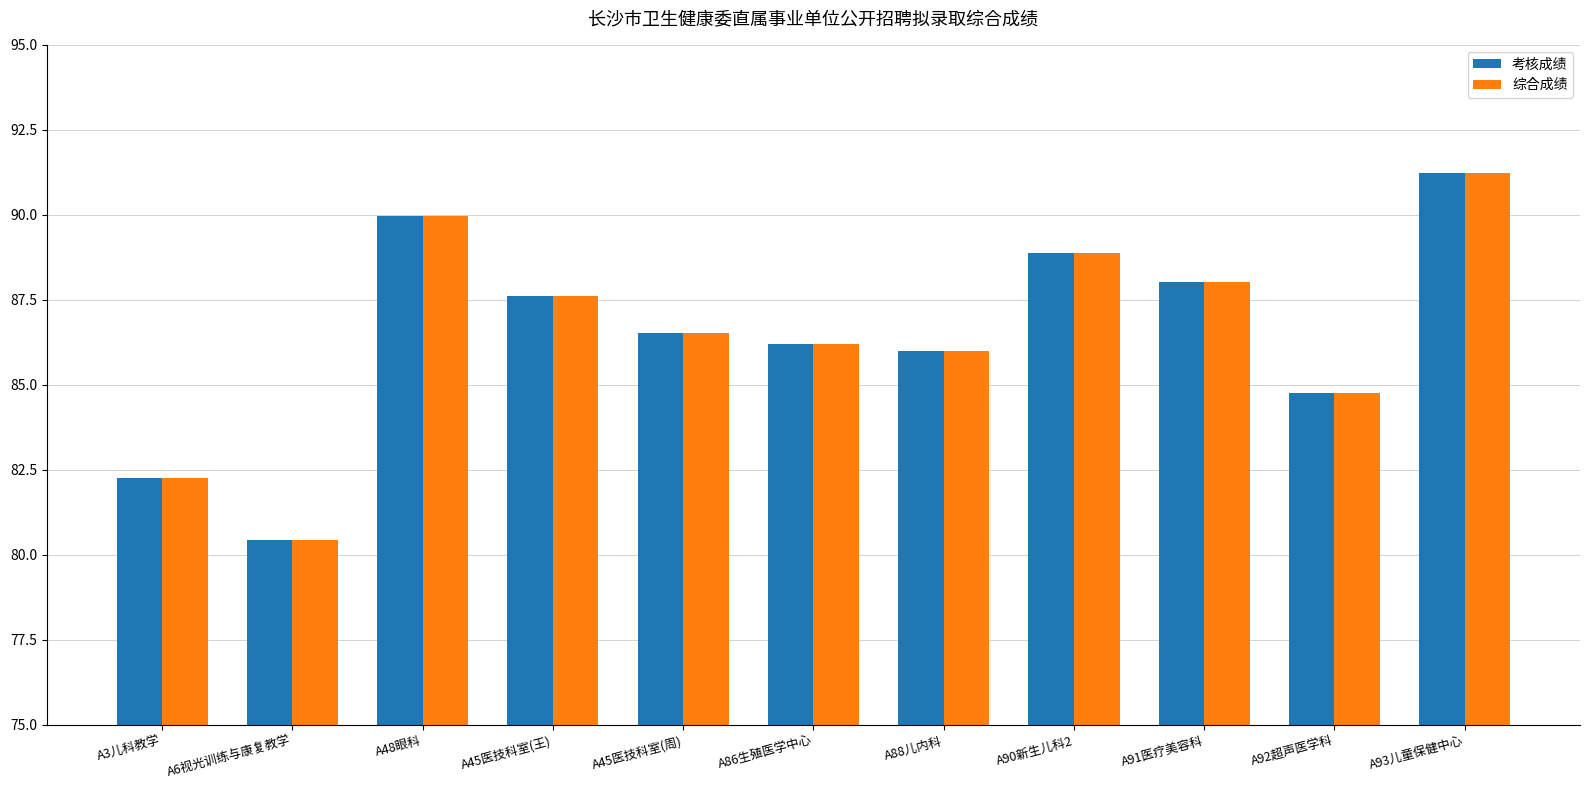

What is the sum of the 考核成绩 values at A86生殖医学中心 and A45医技科室(周)?

172.7